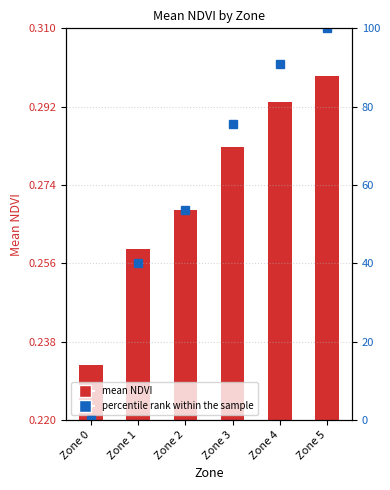

True or false: percentile rank within the sample has a value of 100.0 at Zone 5.

True